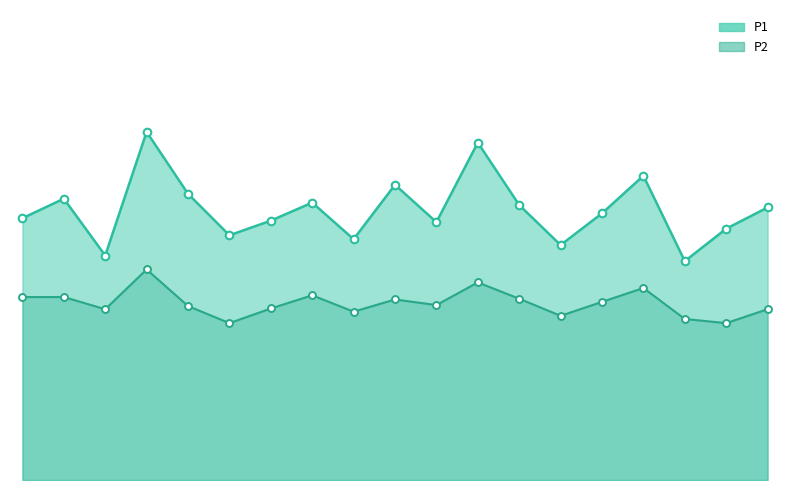

At how many categories does at least one series exceed 8?

19